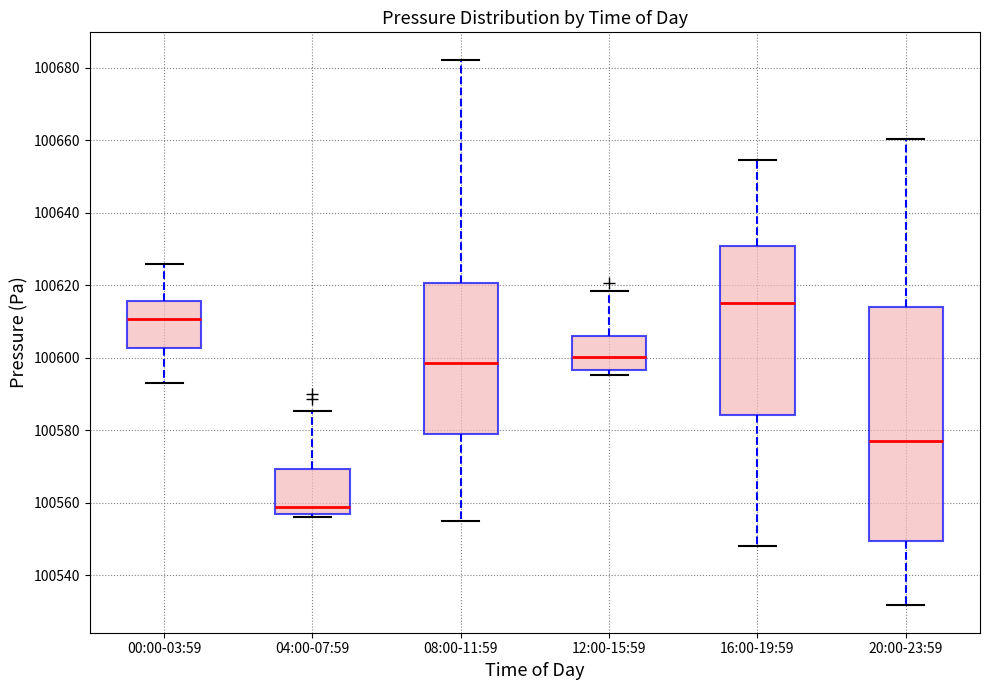

Reading left to right, transcribe this box plot: for each box, give where its median line is, the range the box spans, and where its two whiskers end, as read against the y-axis. The values are not printed on the chart, so give them approximately, as read against the axis.

00:00-03:59: median 100610, box 100602 to 100616, whiskers 100592 to 100626
04:00-07:59: median 100558, box 100556 to 100570, whiskers 100556 (just below the box's lower edge) to 100586
08:00-11:59: median 100598, box 100578 to 100620, whiskers 100556 to 100682
12:00-15:59: median 100600, box 100596 to 100606, whiskers 100596 (just below the box's lower edge) to 100618
16:00-19:59: median 100616, box 100584 to 100630, whiskers 100548 to 100654
20:00-23:59: median 100576, box 100550 to 100614, whiskers 100532 to 100660